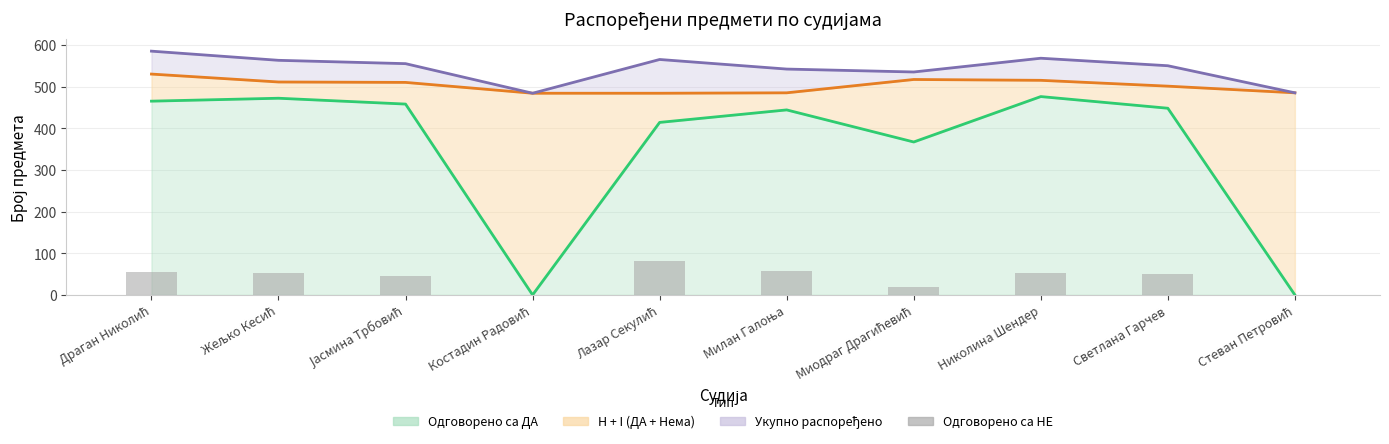

What position from the left is Јасмина Трбовић?

3